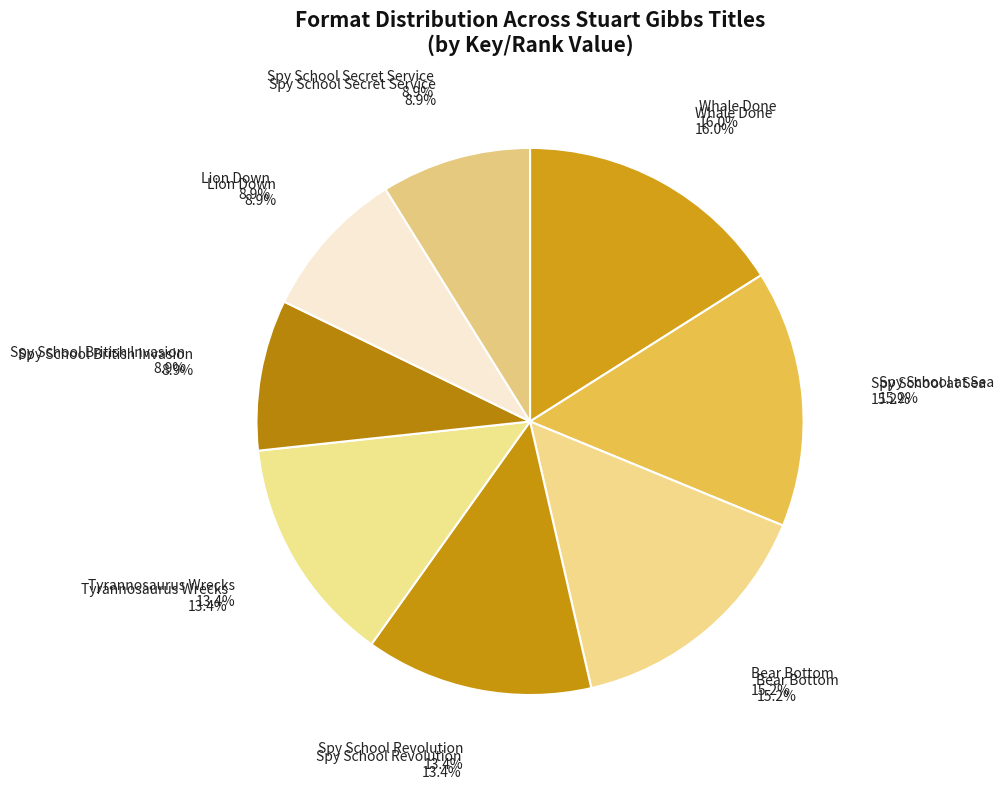

Which category has the smallest portion of the pie?

Spy School Secret Service